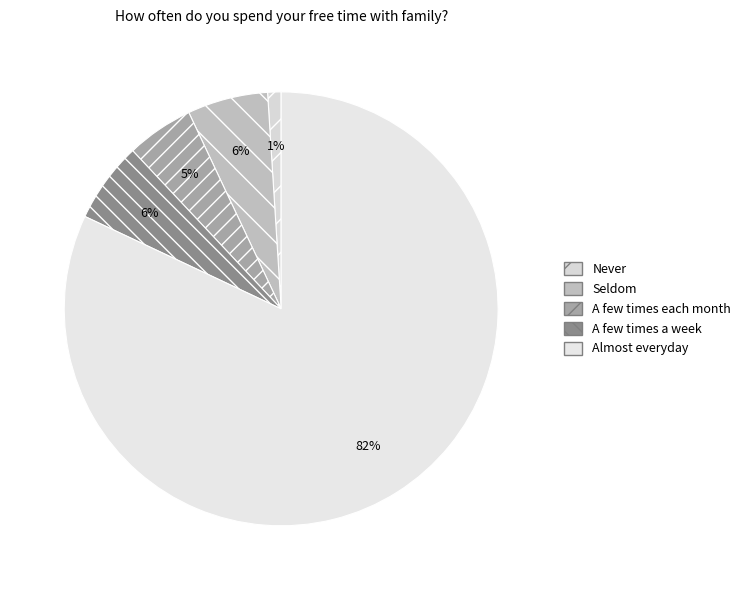

To the nearest percent, what is the combined percentage of Almost everyday and Seldom?

88%